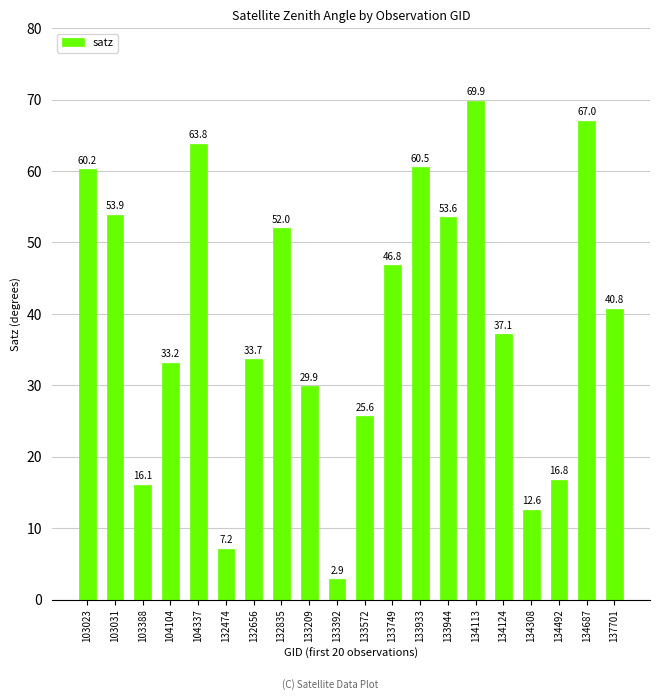

What is the sum of the values at 134124 and 134687?

104.2